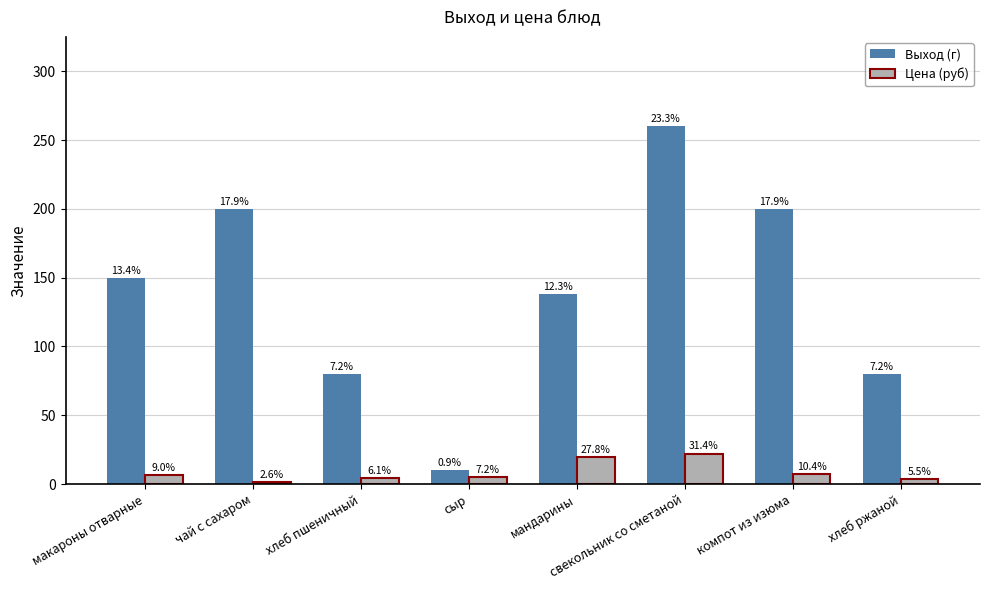

What are all the series names shown in the legend?

Выход (г), Цена (руб)